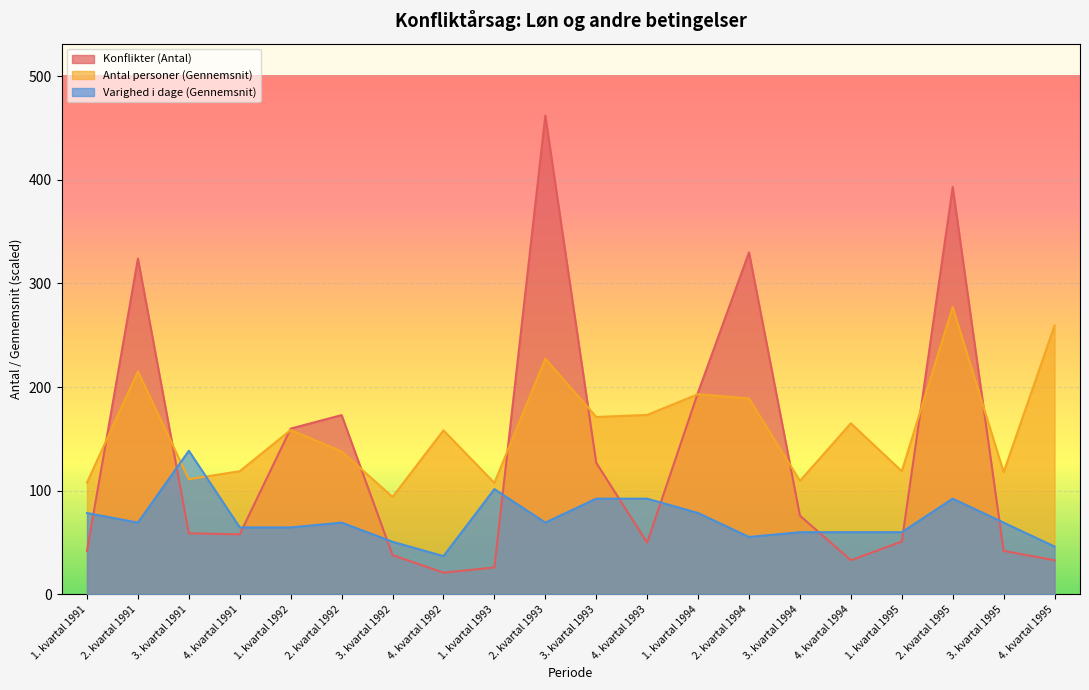

Reading left to right, what are all the values shown in this chart?

Konflikter (Antal): 42.0	324.0	59.0	58.0	160.0	173.0	38.0	21.0	26.0	462.0	127.0	50.0	195.0	330.0	76.0	33.0	51.0	393.0	42.0	33.0
Antal personer (Gennemsnit): 107.9	215.2	111.1	118.9	158.6	138.0	94.0	158.3	107.6	227.4	171.2	173.2	193.2	189.0	109.5	165.1	118.9	277.2	117.9	259.4
Varighed i dage (Gennemsnit): 78.5	69.3	138.6	64.7	64.7	69.3	50.8	37.0	101.6	69.3	92.4	92.4	78.5	55.4	60.1	60.1	60.1	92.4	69.3	46.2